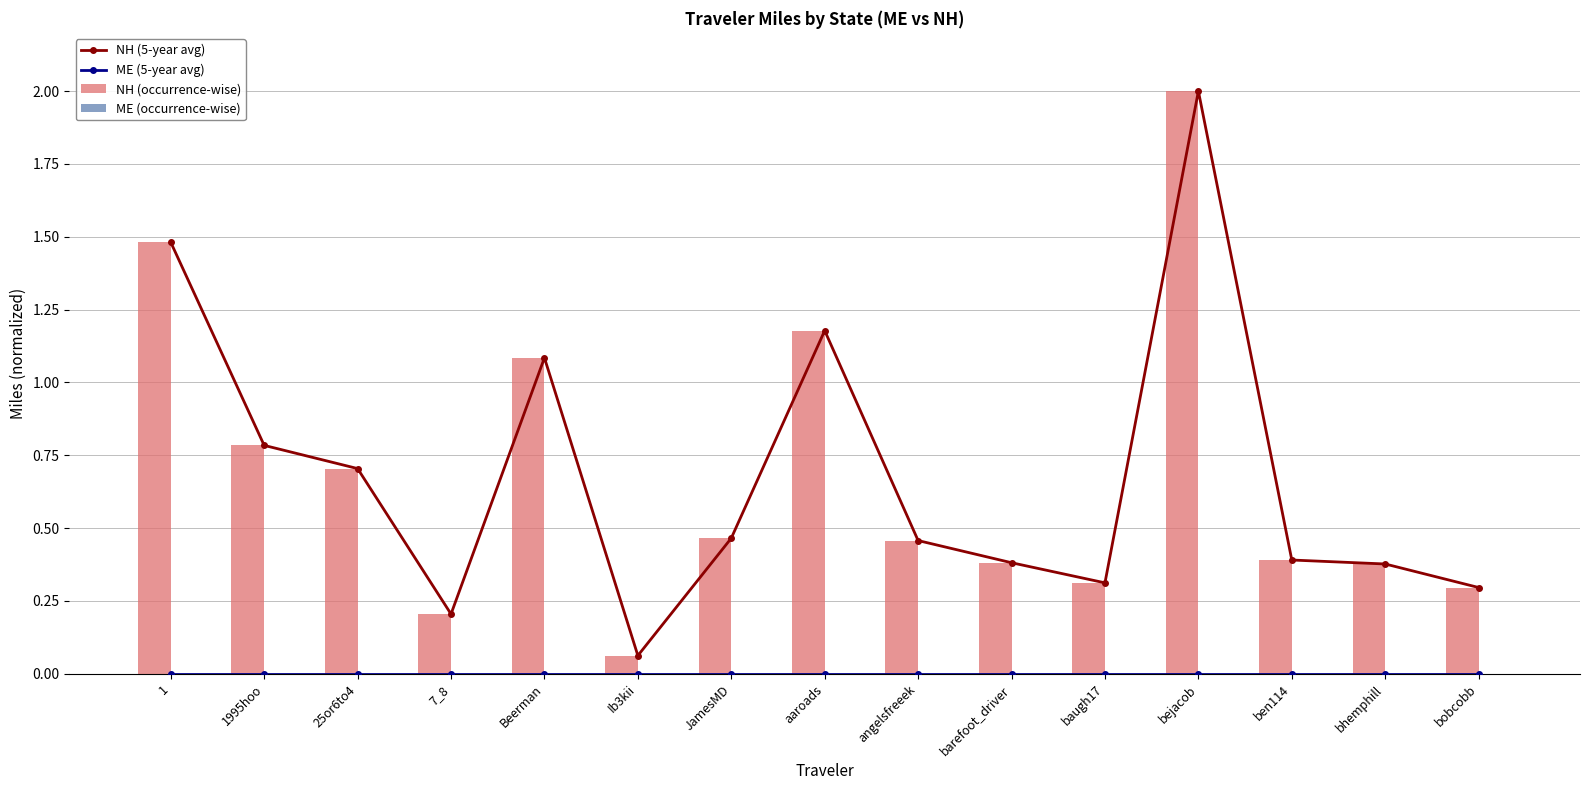

Reading left to right, list all the values displayed in this chart.

NH (5-year avg): 1=1.5	1995hoo=0.8	25or6to4=0.7	7_8=0.2	Beerman=1.1	Ib3kii=0.1	JamesMD=0.5	aaroads=1.2	angelsfreeek=0.5	barefoot_driver=0.4	baugh17=0.3	bejacob=2.0	ben114=0.4	bhemphill=0.4	bobcobb=0.3
ME (5-year avg): 1=0.0	1995hoo=0.0	25or6to4=0.0	7_8=0.0	Beerman=0.0	Ib3kii=0.0	JamesMD=0.0	aaroads=0.0	angelsfreeek=0.0	barefoot_driver=0.0	baugh17=0.0	bejacob=0.0	ben114=0.0	bhemphill=0.0	bobcobb=0.0
NH (occurrence-wise): 1=1.5	1995hoo=0.8	25or6to4=0.7	7_8=0.2	Beerman=1.1	Ib3kii=0.1	JamesMD=0.5	aaroads=1.2	angelsfreeek=0.5	barefoot_driver=0.4	baugh17=0.3	bejacob=2.0	ben114=0.4	bhemphill=0.4	bobcobb=0.3
ME (occurrence-wise): 1=0.0	1995hoo=0.0	25or6to4=0.0	7_8=0.0	Beerman=0.0	Ib3kii=0.0	JamesMD=0.0	aaroads=0.0	angelsfreeek=0.0	barefoot_driver=0.0	baugh17=0.0	bejacob=0.0	ben114=0.0	bhemphill=0.0	bobcobb=0.0